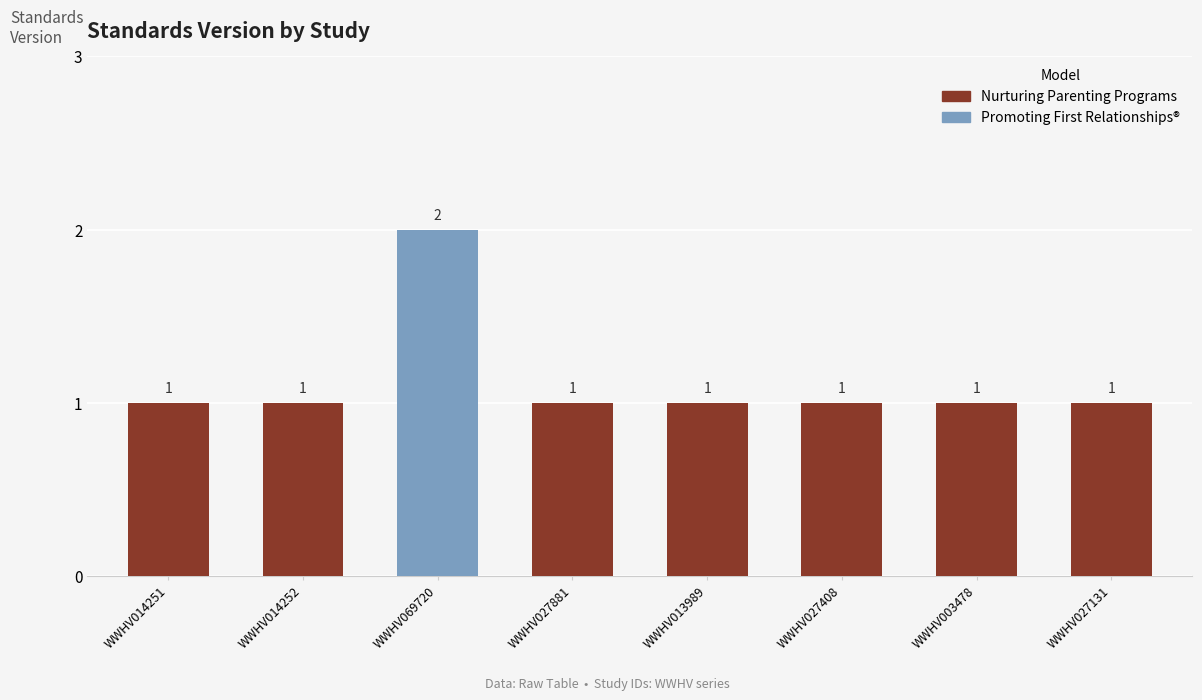

How many data points does each series have?

8